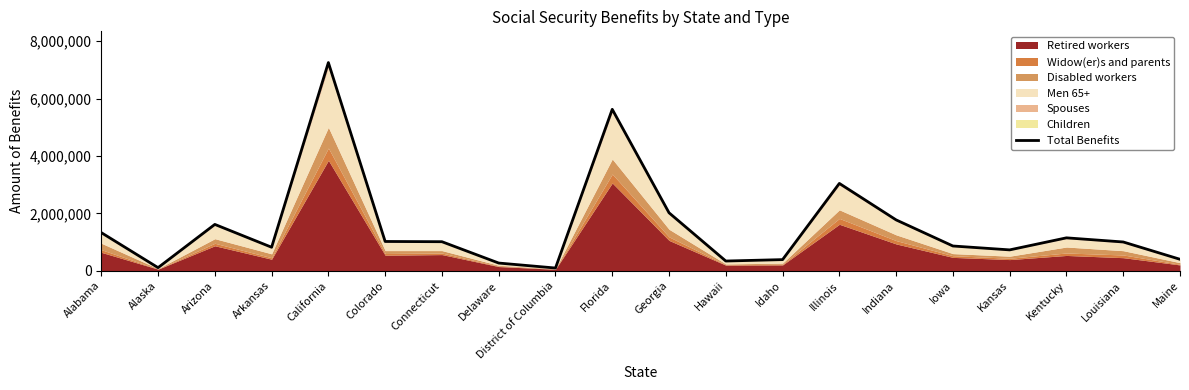

How many lines are shown in the chart?

1